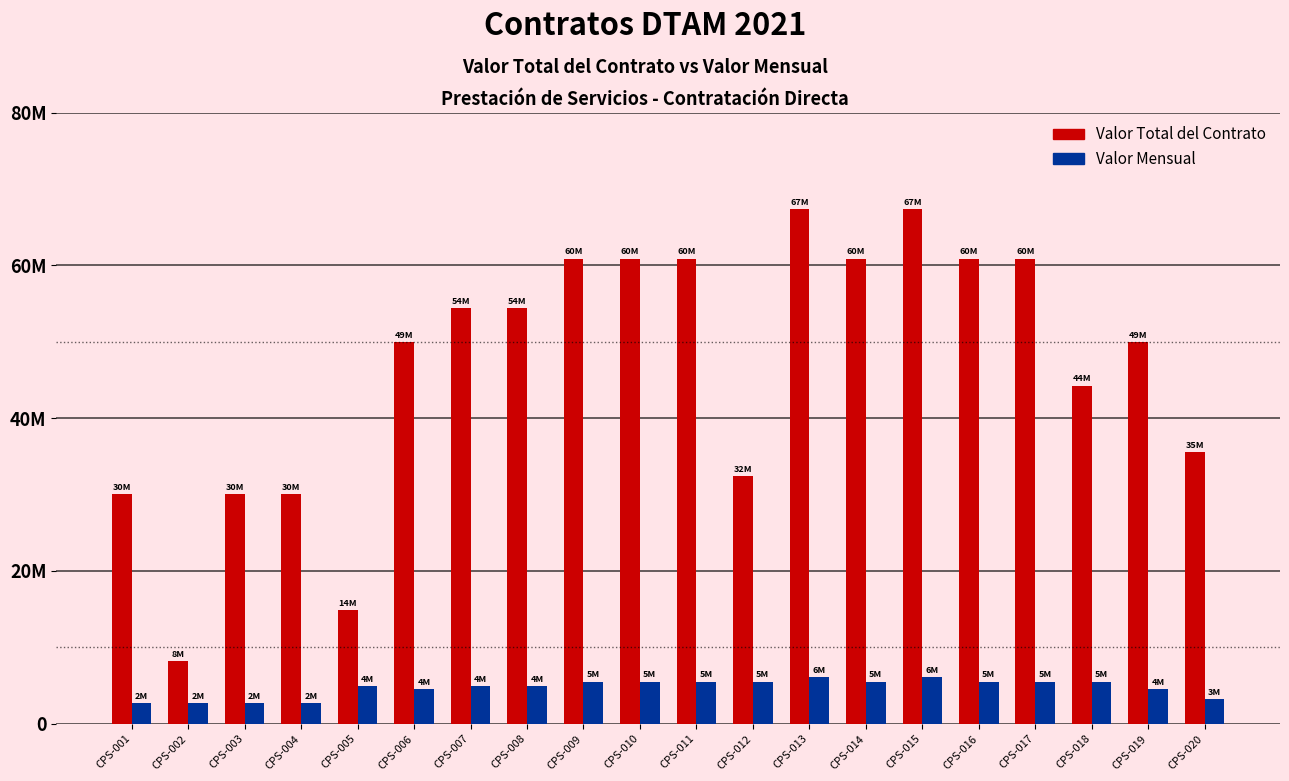

How many Valor Mensual values are between 4536731 and 5532323?

13